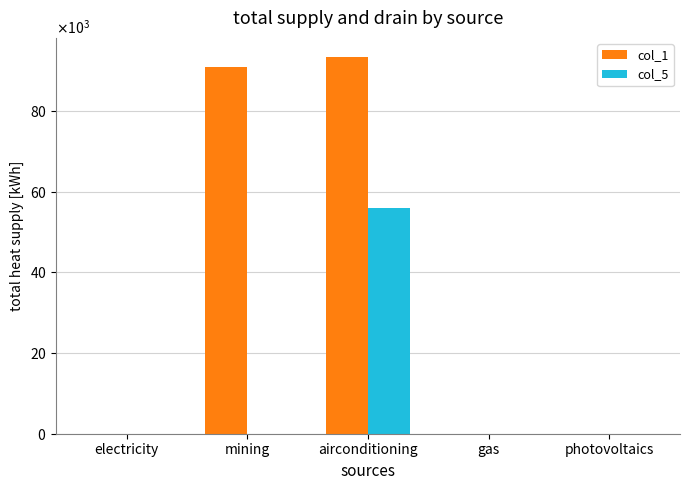

Rank the series by their average value, from highest to lowest.

col_1, col_5